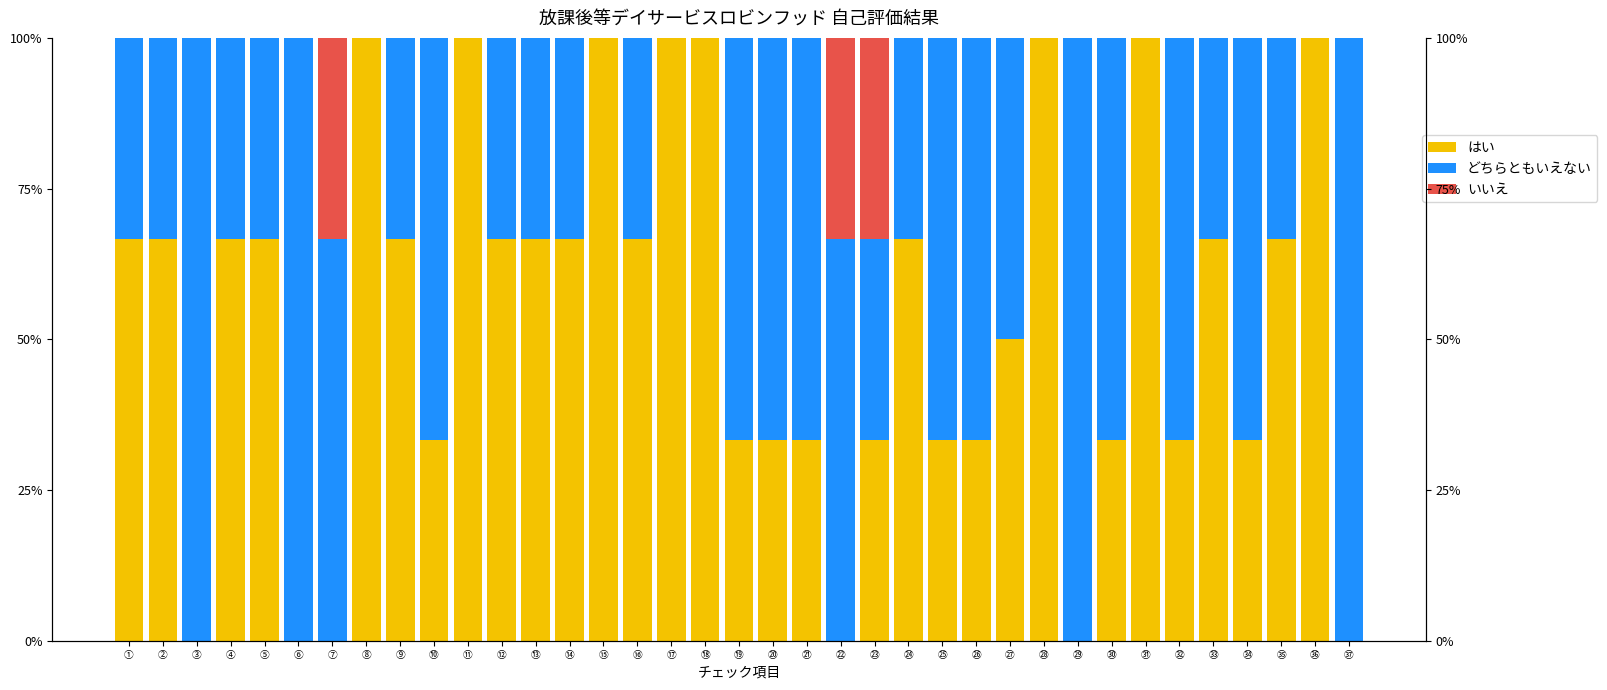

Rank the series at ⑮ from highest to lowest value.

はい, どちらともいえない, いいえ